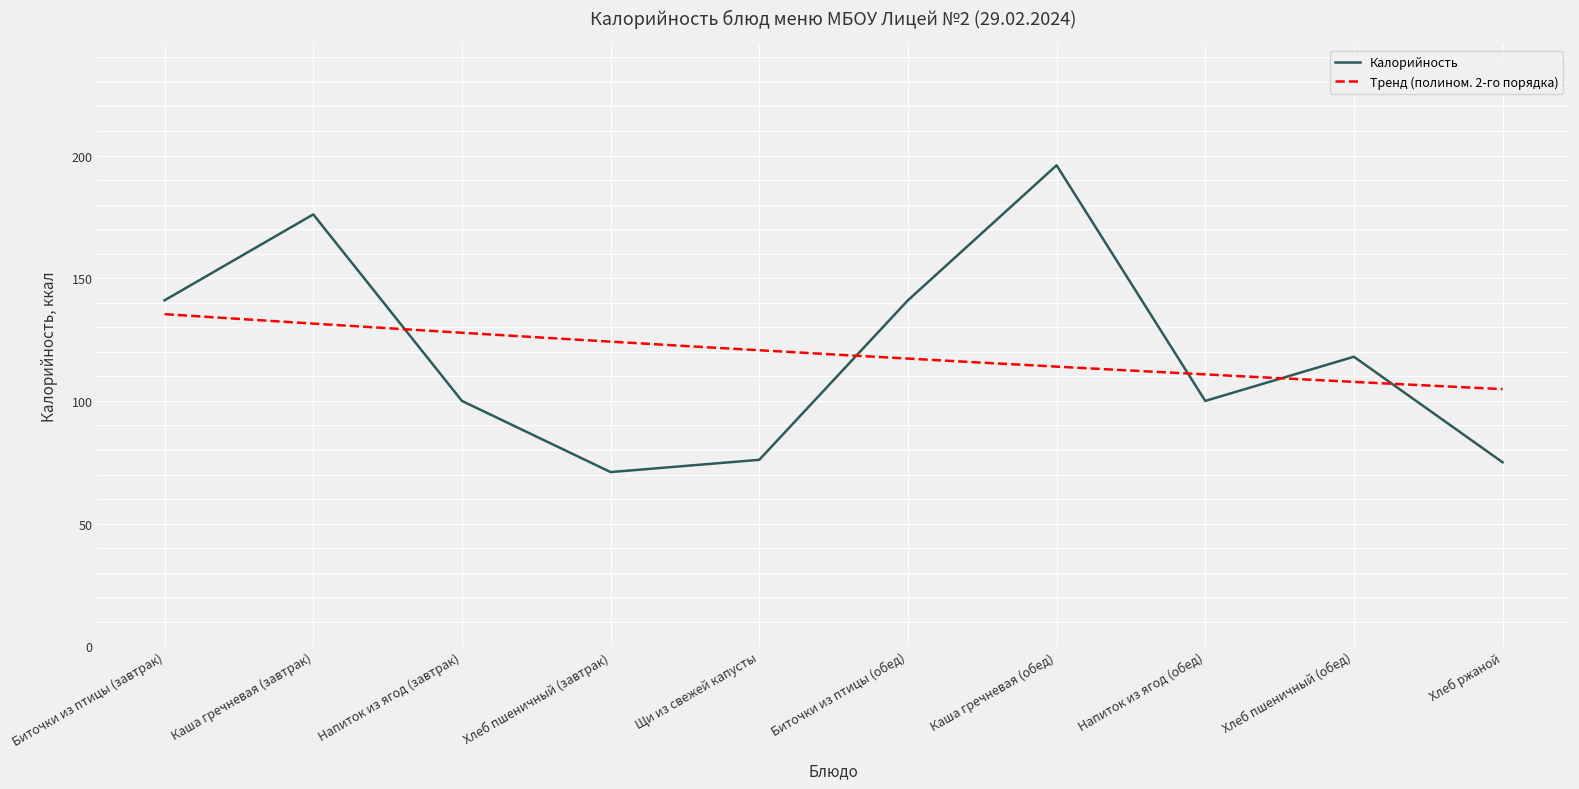

Which category has the highest value across all series?

Каша гречневая (обед)